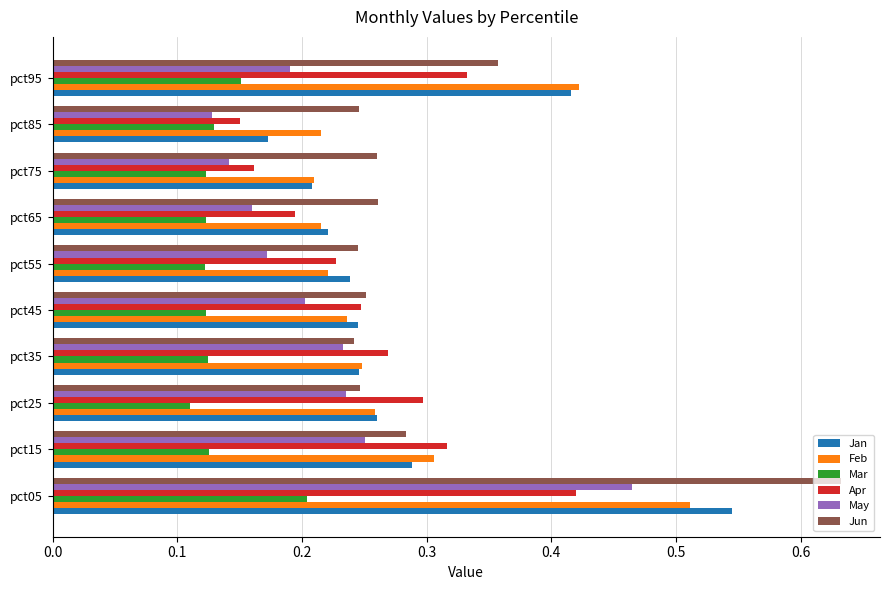

Is the value of Jun at pct85 greater than the value of Mar at pct85?

Yes